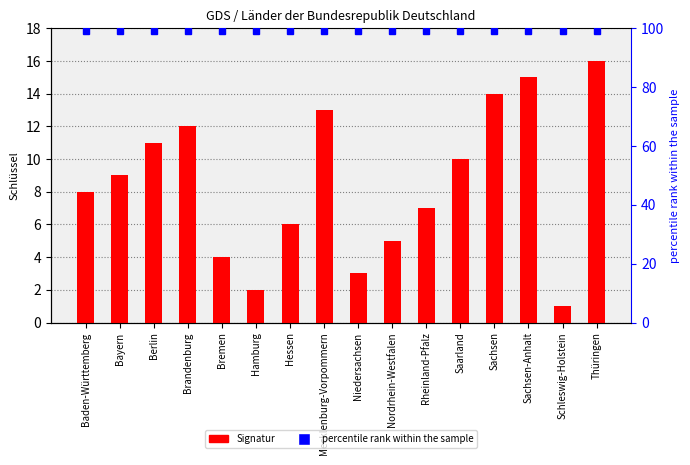

Reading left to right, what are all the values shown in this chart?

8	9	11	12	4	2	6	13	3	5	7	10	14	15	1	16